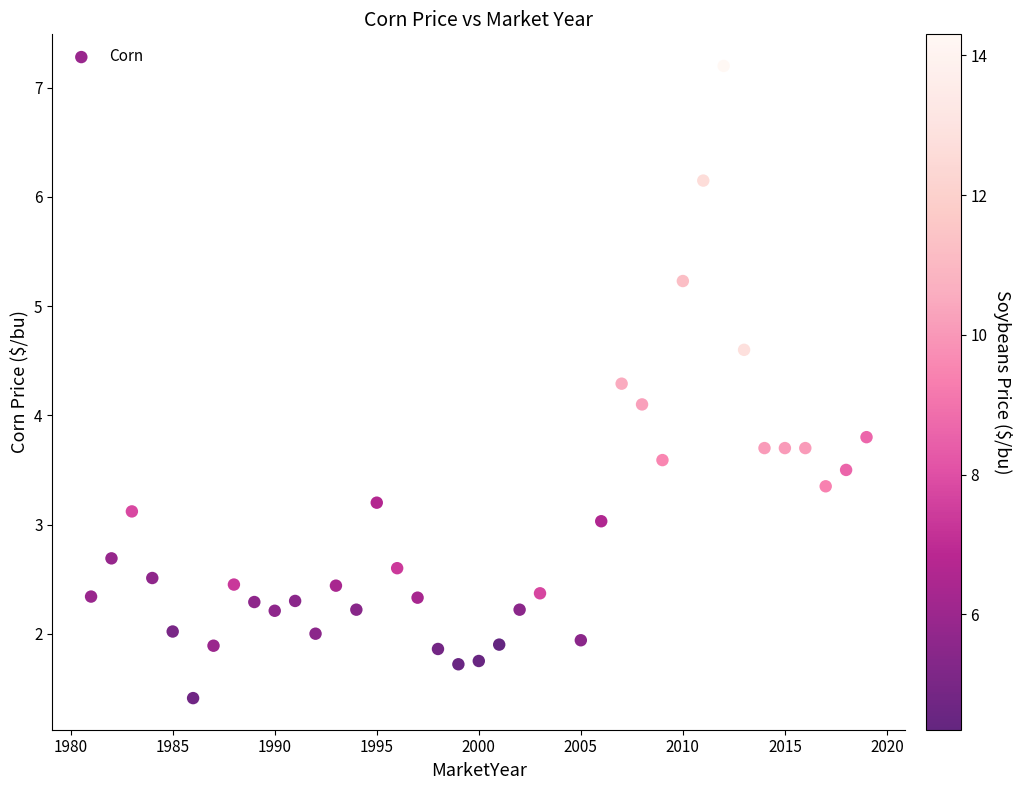

What is the range of Y values (max minus min)?

5.8